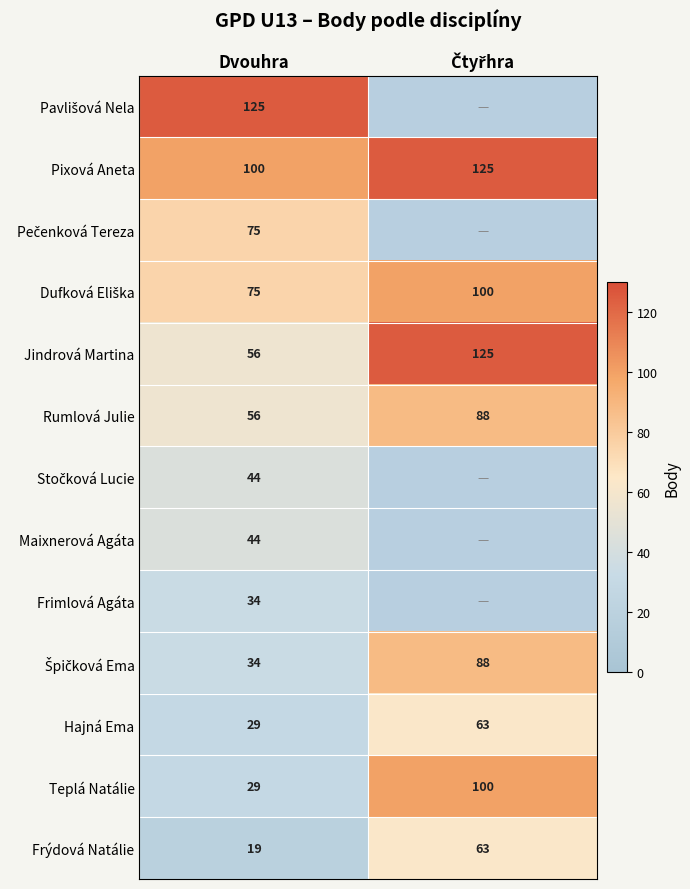

Where does the Dvouhra series first go above 44?

Pavlišová Nela